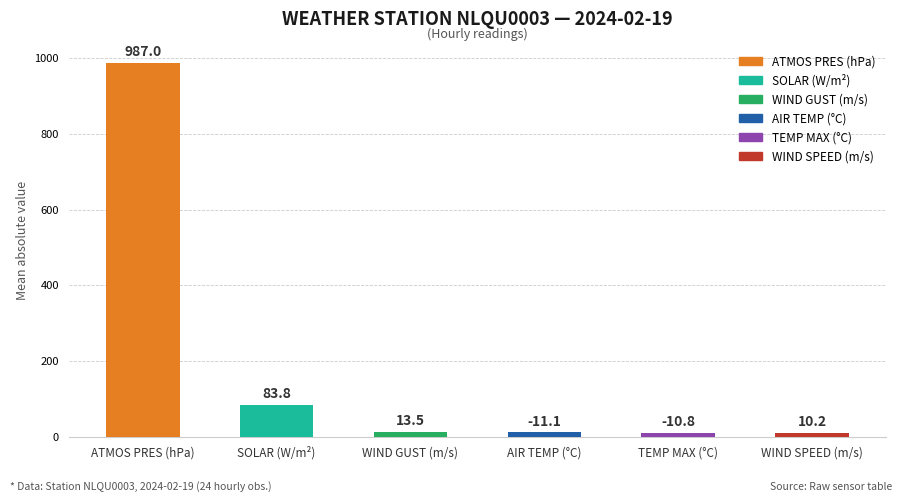

What is the label of the 1st bar from the left?

ATMOS PRES (hPa)